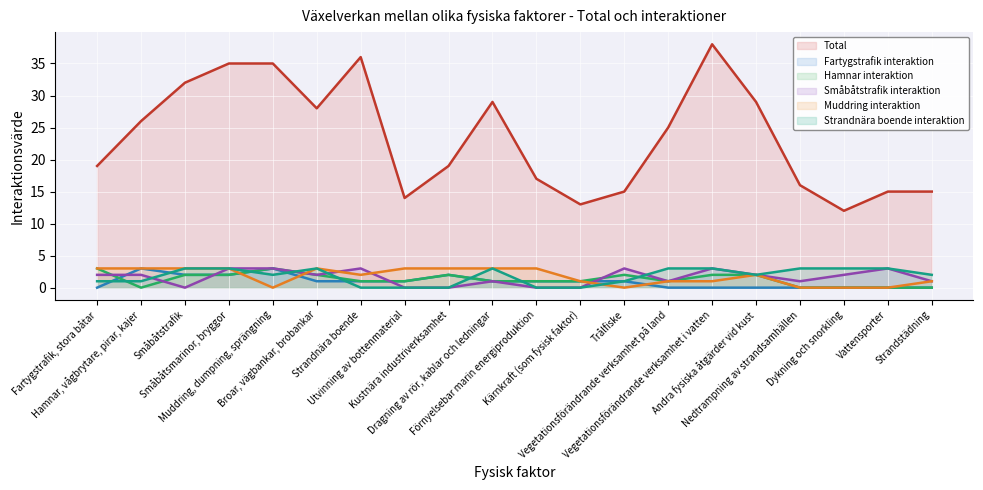

Is the value of Total at Småbåtsmarinor, bryggor greater than the value of Strandnära boende interaktion at Muddring, dumpning, sprängning?

Yes